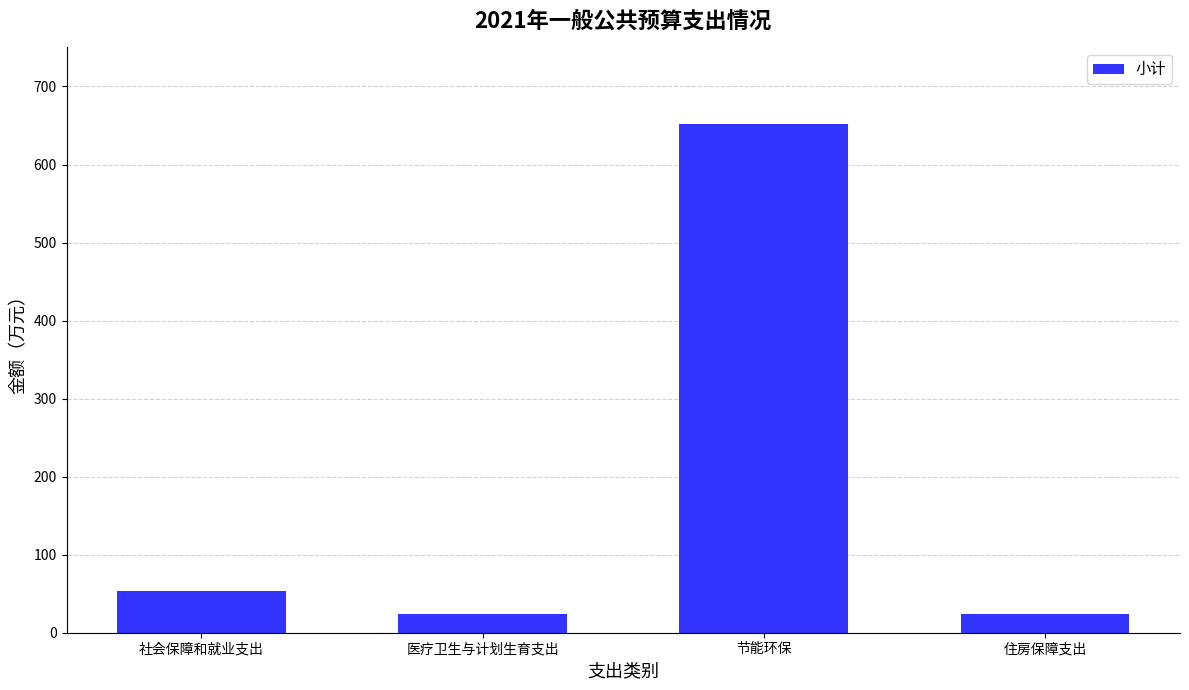

Count the number of categories in the chart.

4